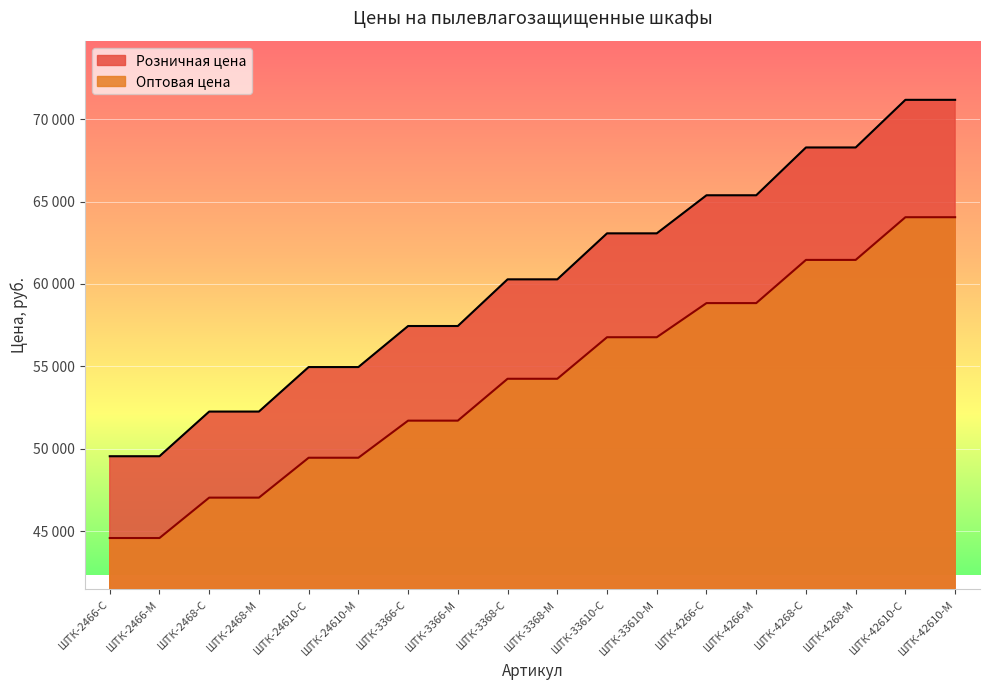

What are all the series names shown in the legend?

Розничная цена, Оптовая цена